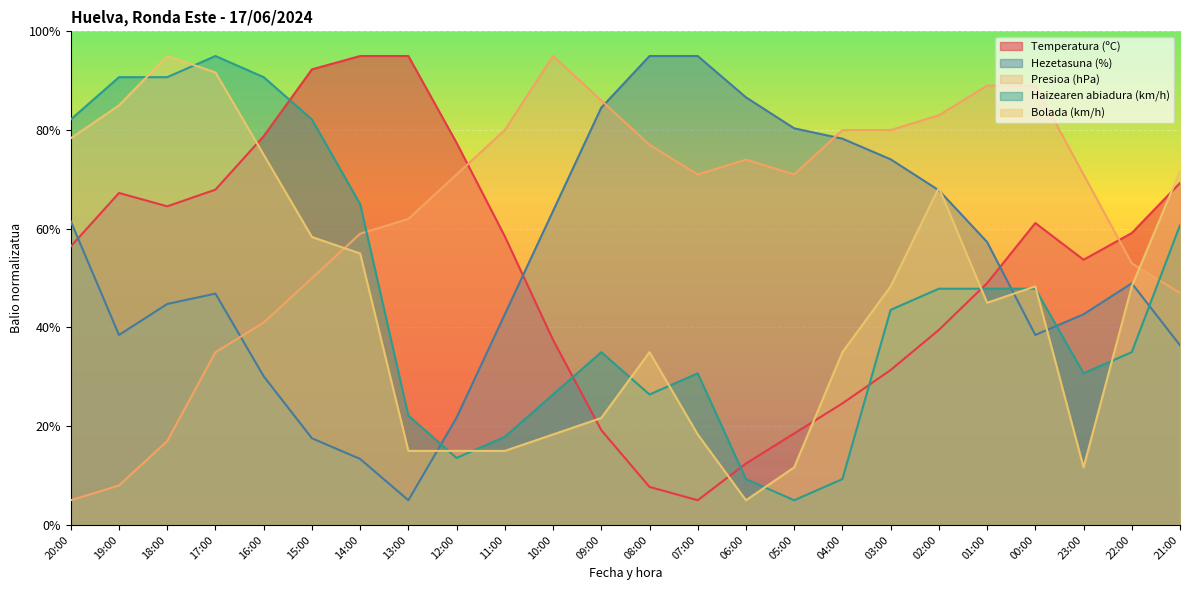

Rank the series at 20:00 from lowest to highest value.

Presioa (hPa), Temperatura (ºC), Hezetasuna (%), Bolada (km/h), Haizearen abiadura (km/h)